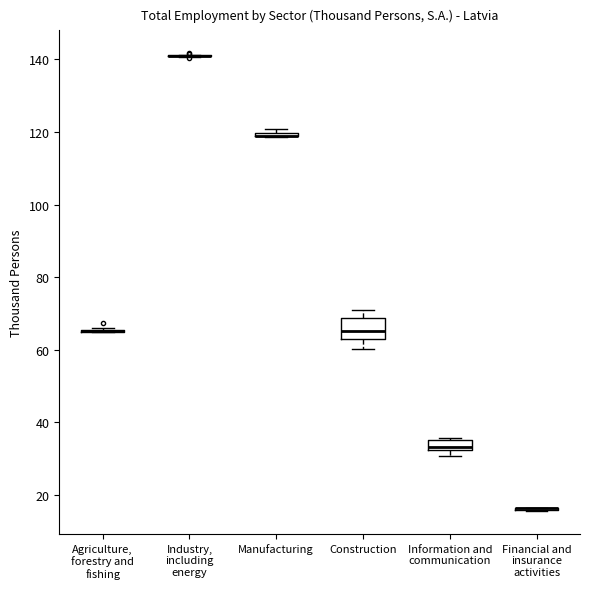

Where is the lower edge of the box for Manufacturing on the y-axis? The values are not printed on the chart, so give them approximately, as read against the axis.

118